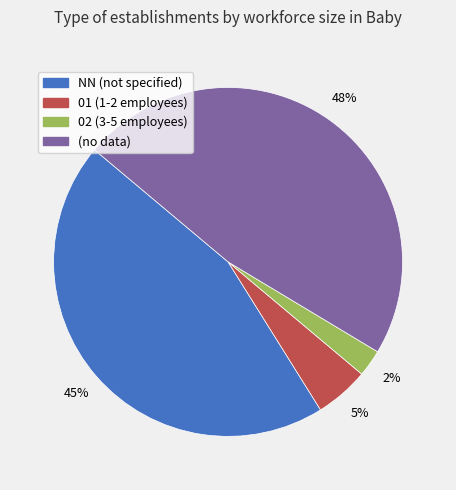

To the nearest percent, what is the average slice percentage?

25%